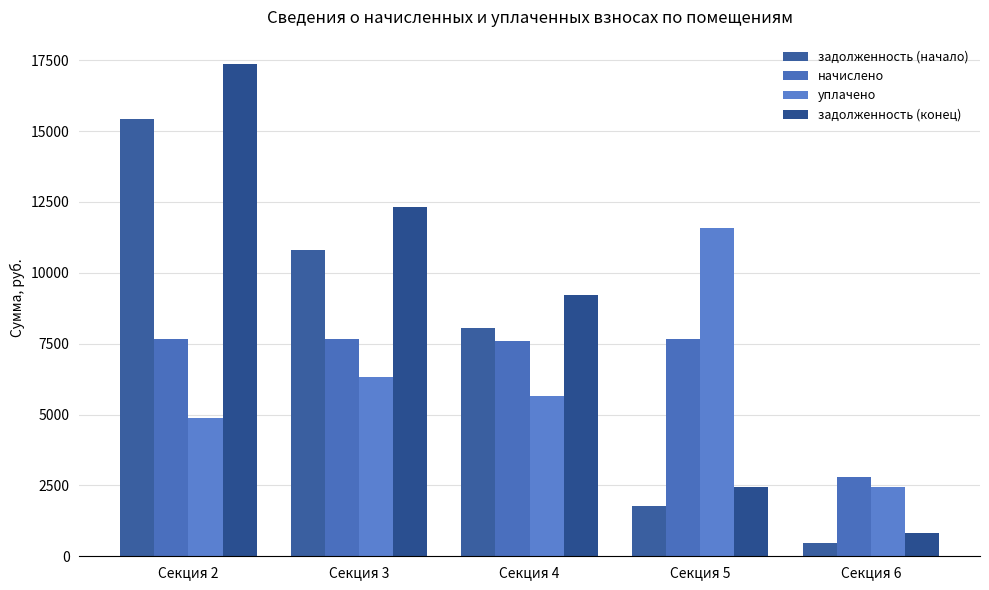

What is the sum of the начислено values at Секция 2 and Секция 3?

15327.4